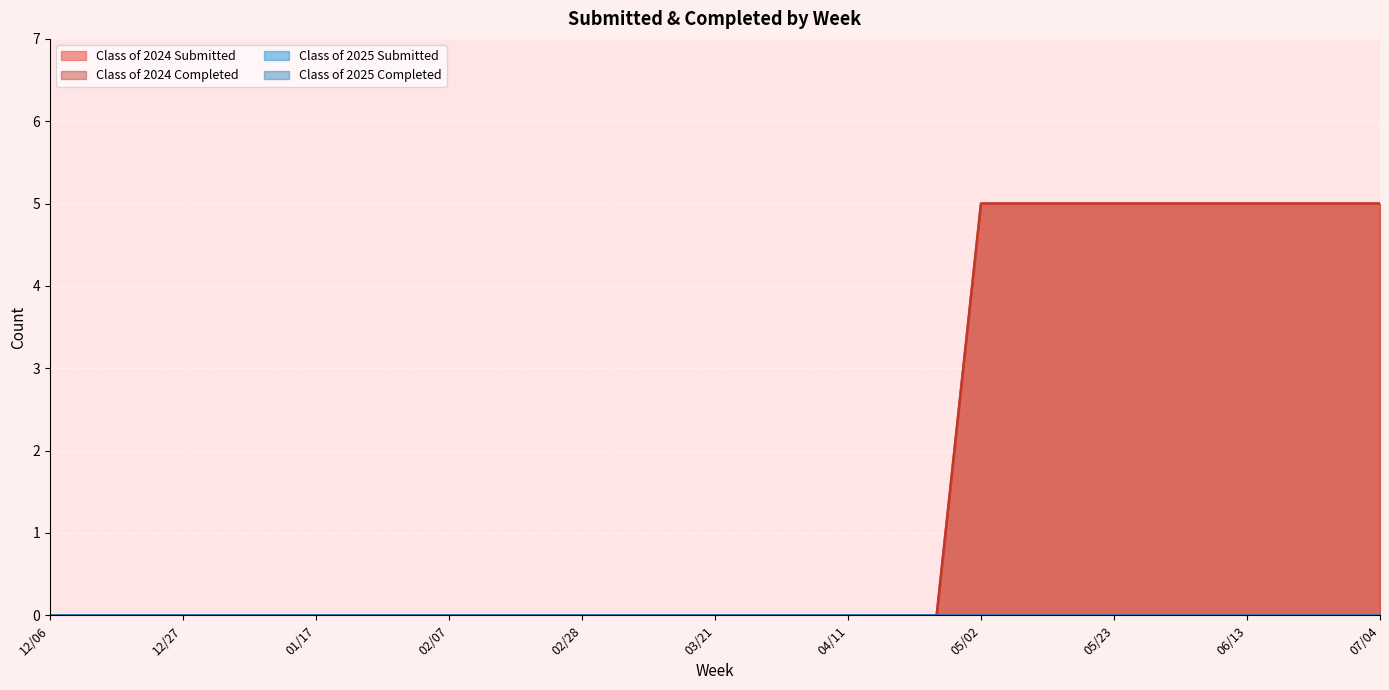

At which category is the sum across all series the highest?

05/02